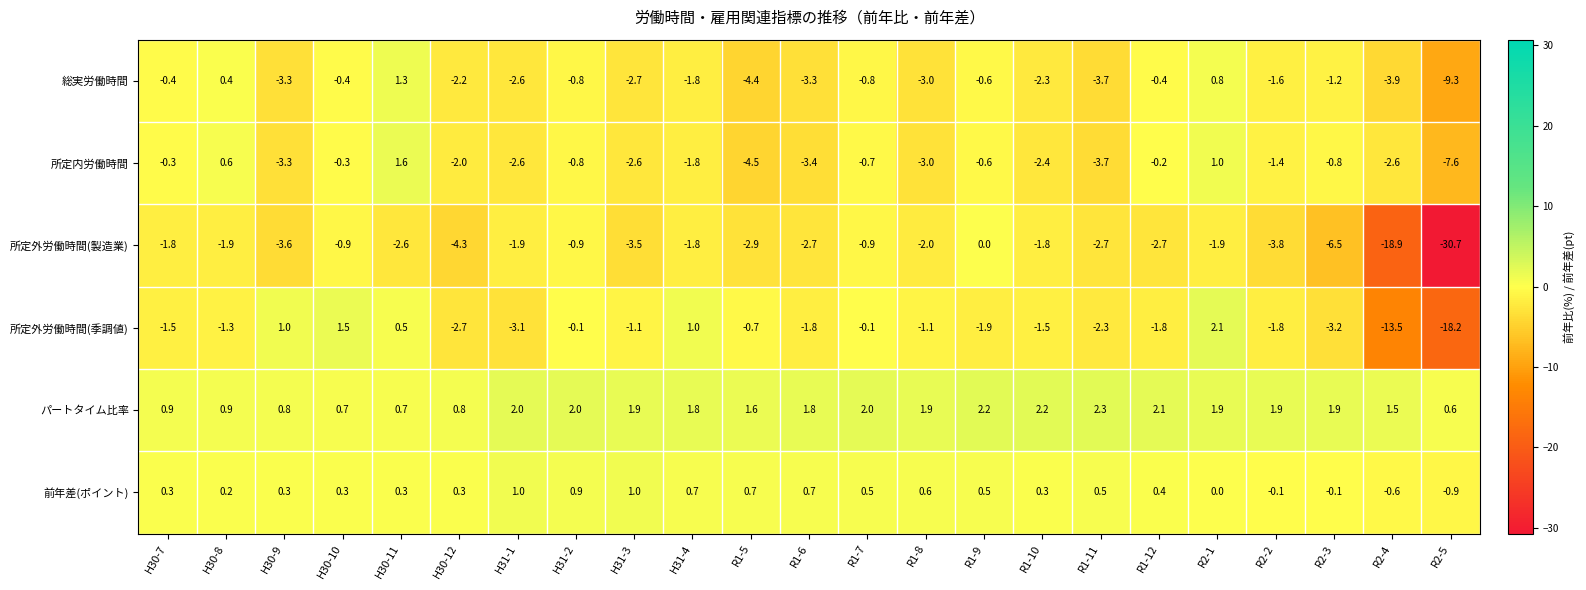

What is the average value of the 所定外労働時間(季調値) series?

-2.2